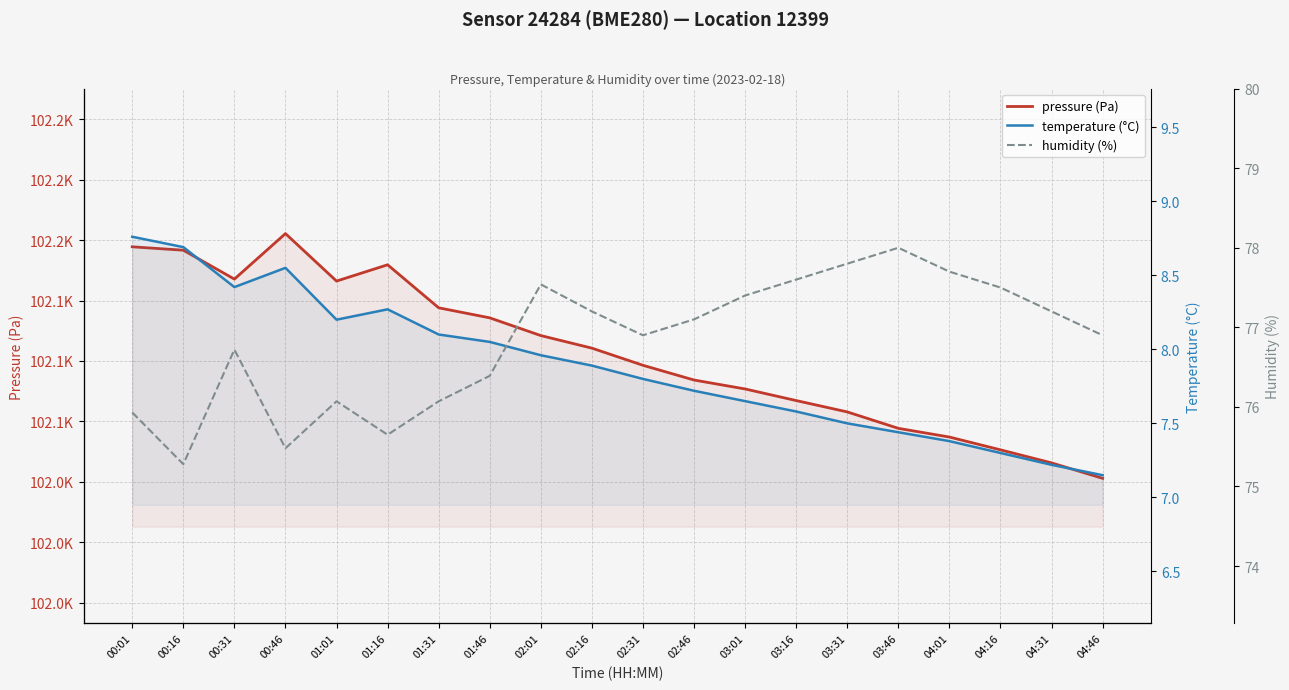

At which label is pressure (Pa) closest to 102102?

02:16